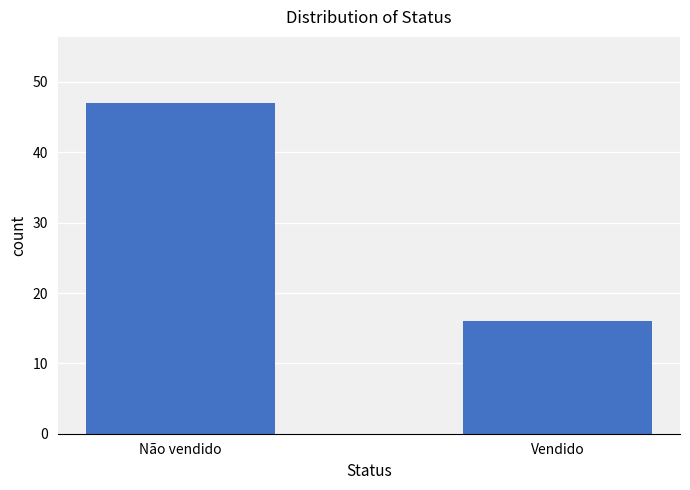

Reading right to left, extract all data points from this chart.

Vendido=16	Não vendido=47